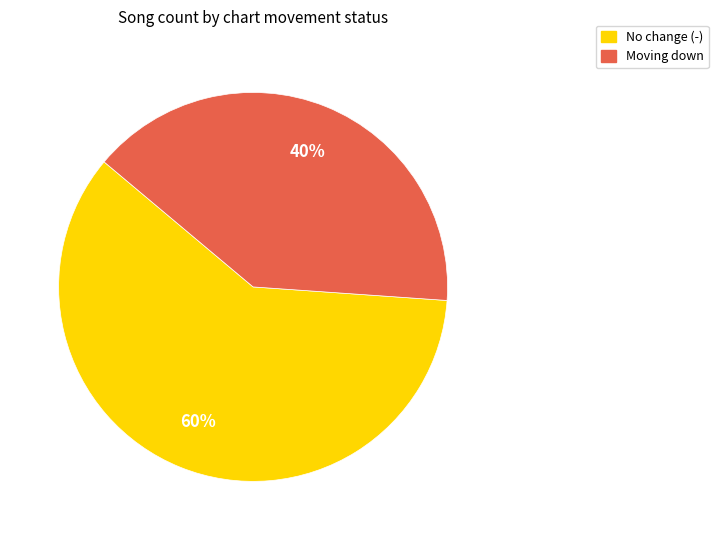

Is it true that No change (-) is 51% of the pie?

False